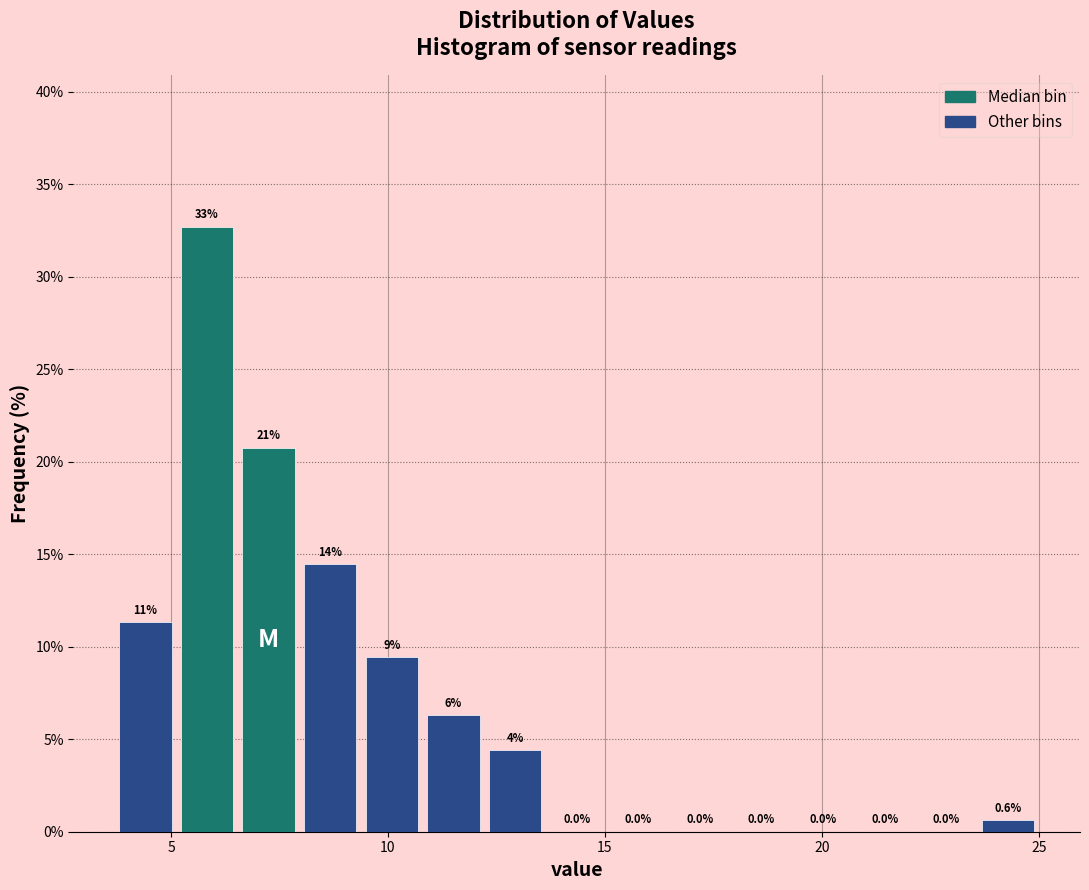

Read against the x-axis, roughly where is the centre of the tallest bar?

6.0